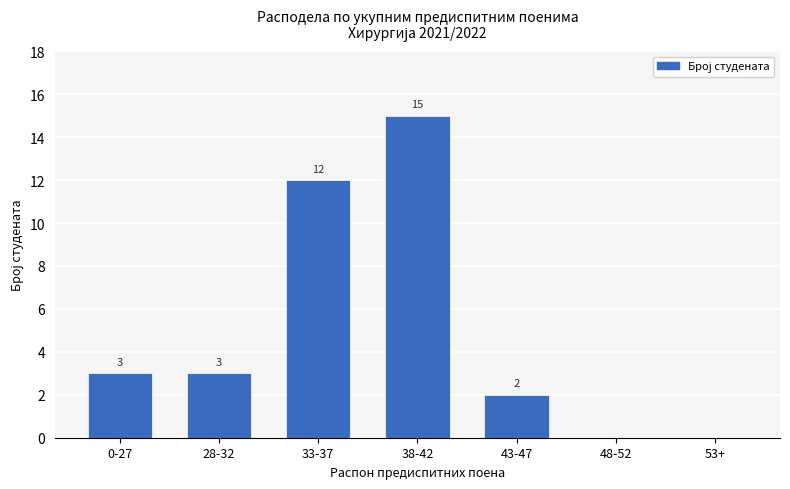

What is the approximate value at 38-42, to the nearest 10?

20